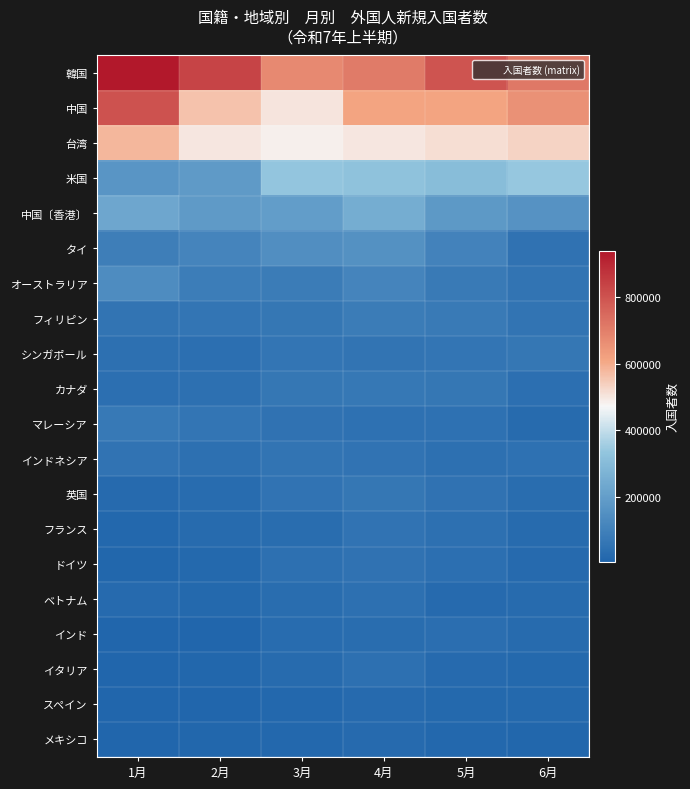

What is the greatest value displayed?

937506